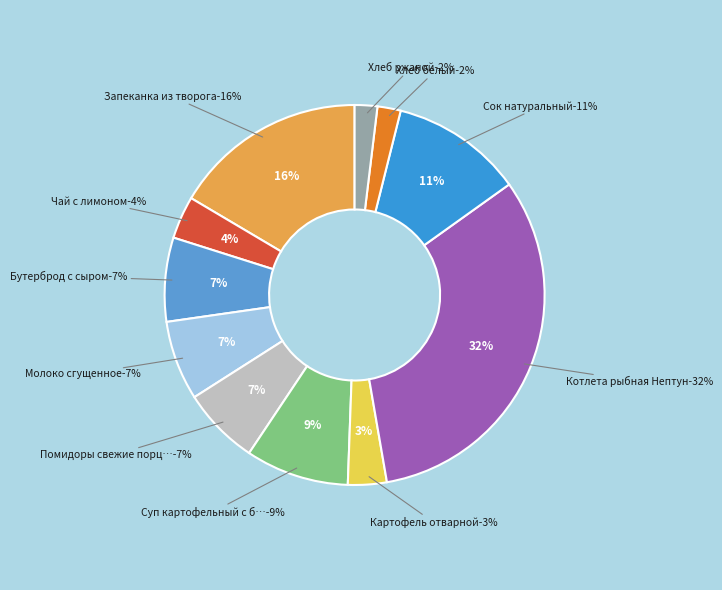

How much of the chart is everything except Бутерброд с сыром?

92.9%